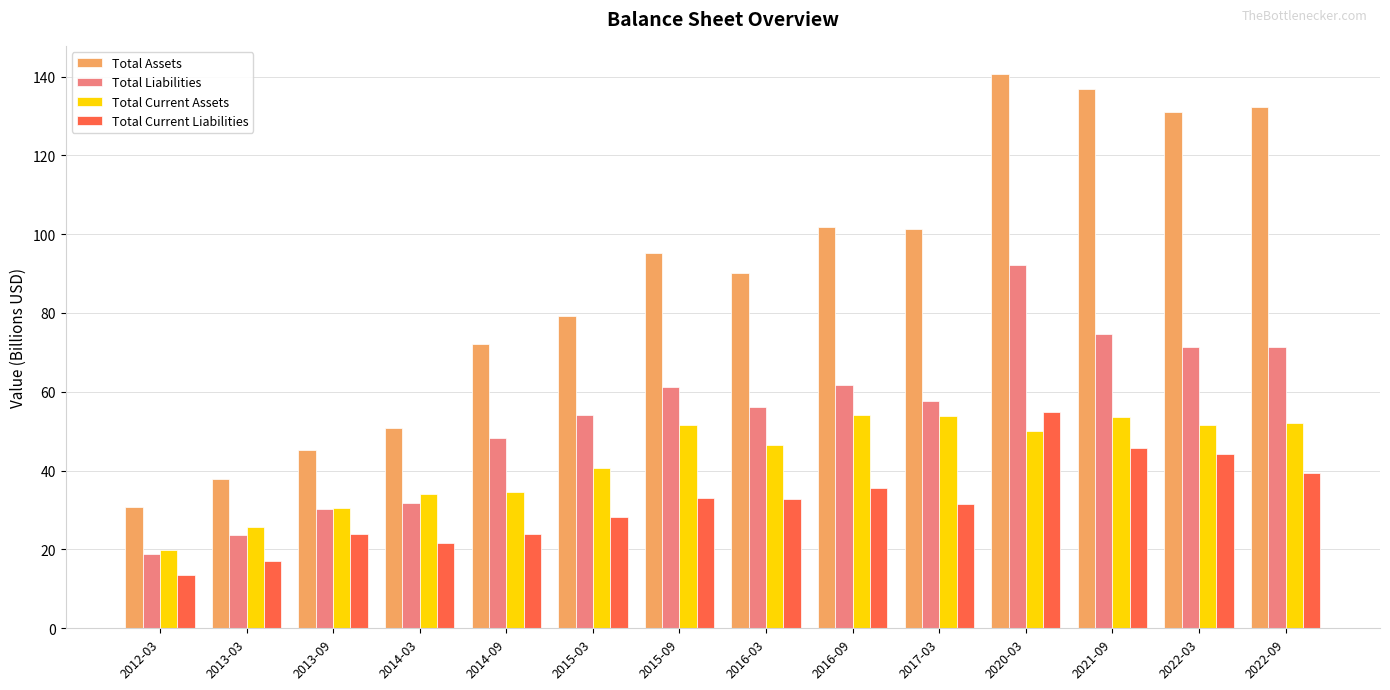

What is the label of the 11th bar from the right?

2014-03